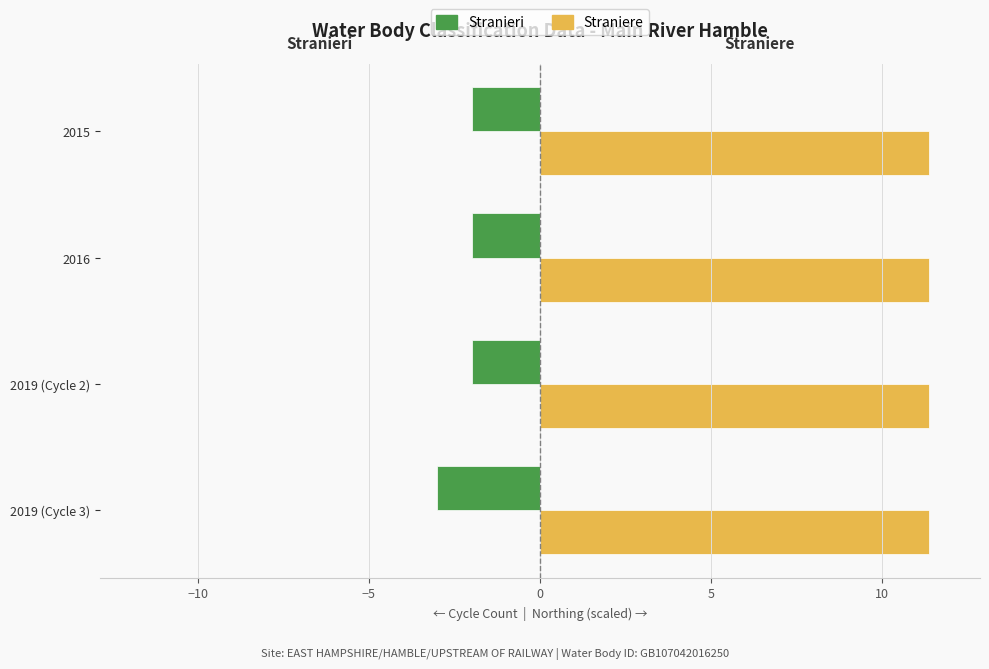

What is the difference between the highest and lowest values at 2019 (Cycle 3)?

14.4